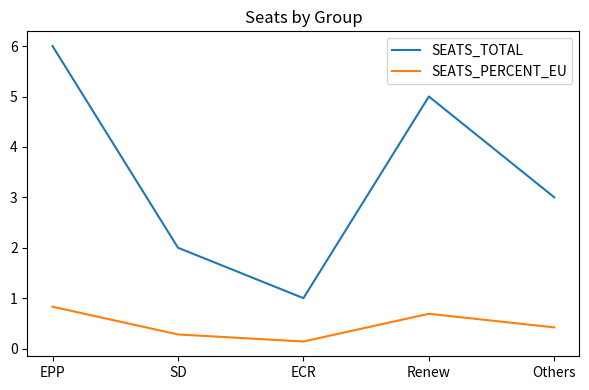

The SEATS_TOTAL series shows 1.3 at SD. True or false?

False